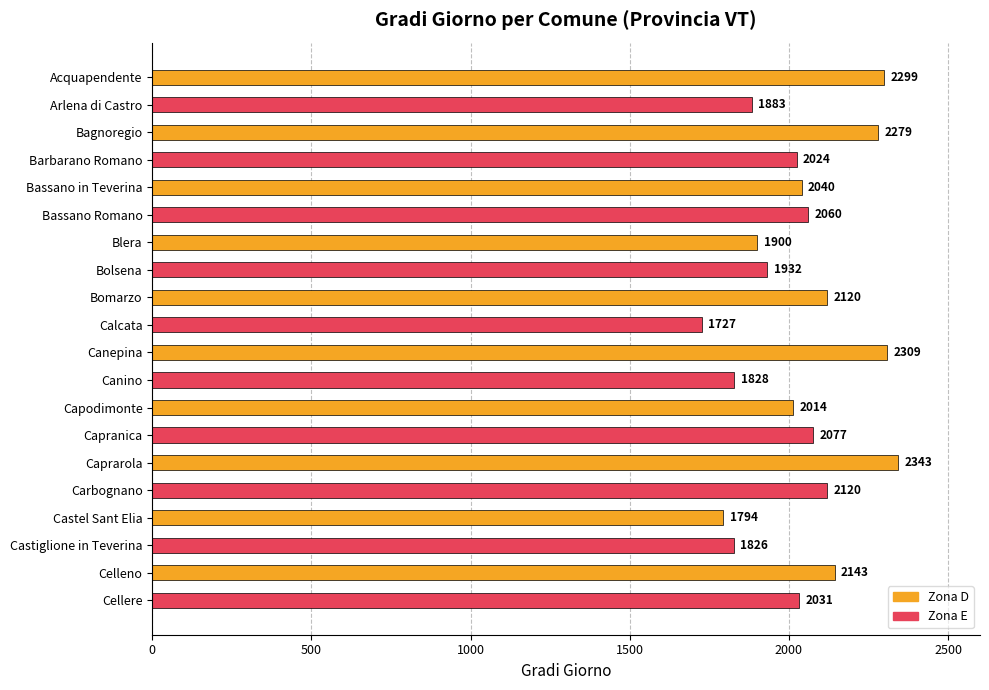

Reading top to bottom, list all the values displayed in this chart.

2299	1883	2279	2024	2040	2060	1900	1932	2120	1727	2309	1828	2014	2077	2343	2120	1794	1826	2143	2031